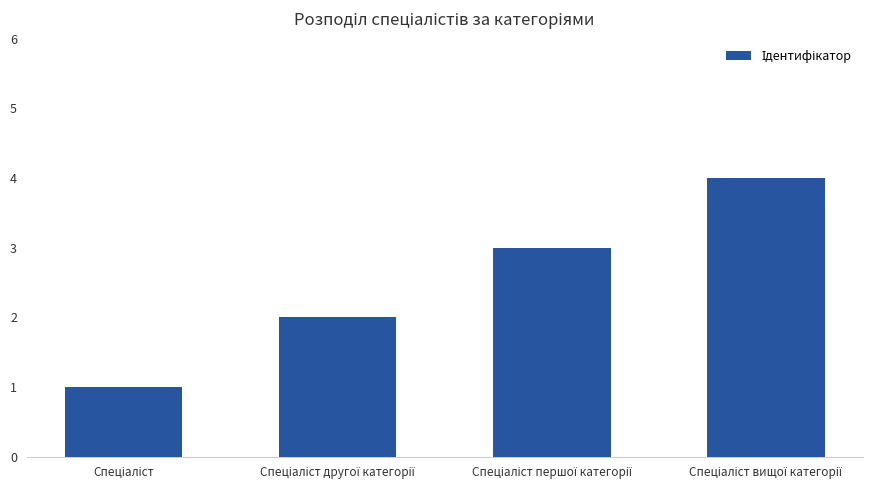

How many data points are less than 3?

2